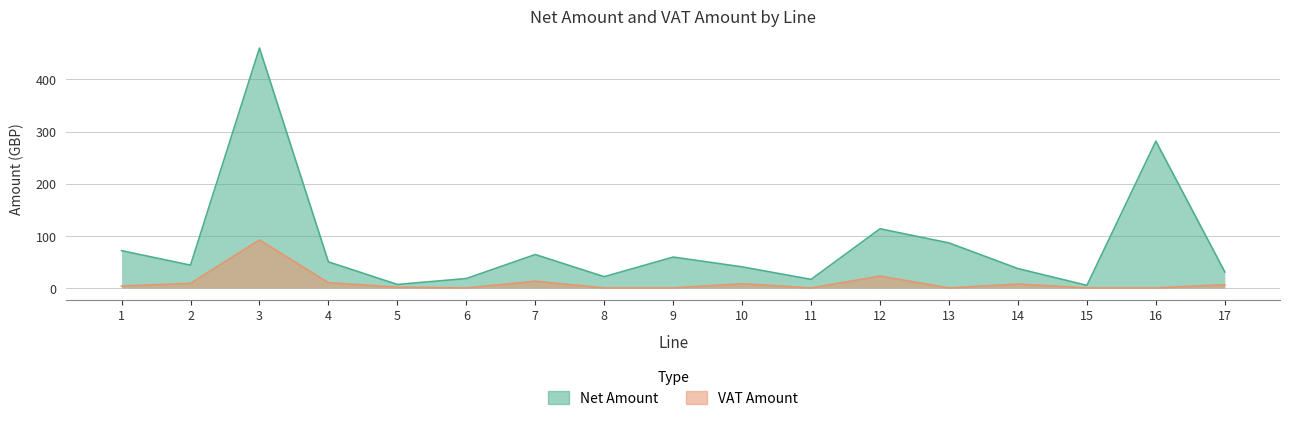

The value of VAT Amount at 11 is 0.0. True or false?

True